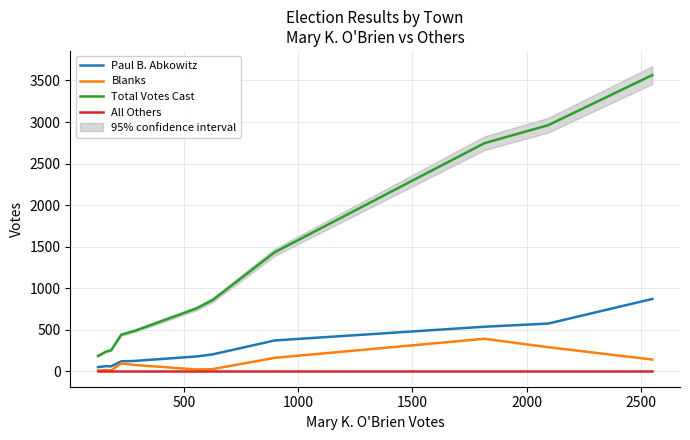

True or false: Total Votes Cast and Blanks cross at least once.

False